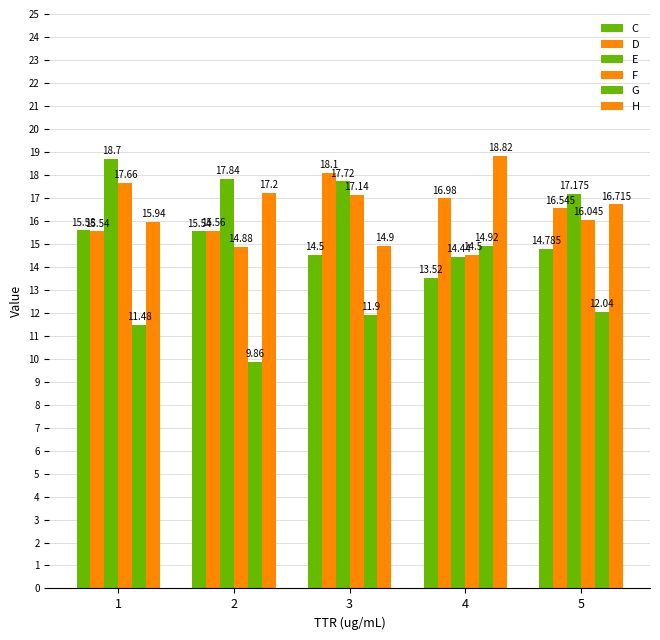

What is the difference between the maximum and second lowest values in the C series?

1.1